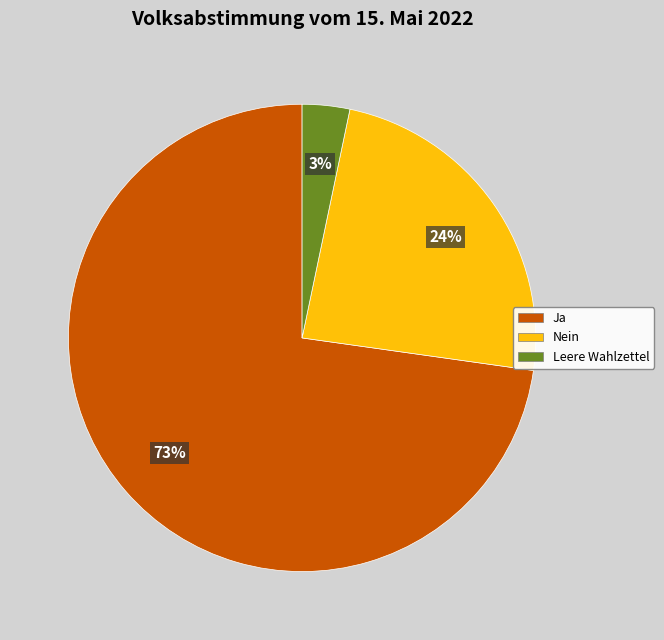

Which slice represents more than half of the pie?

Ja